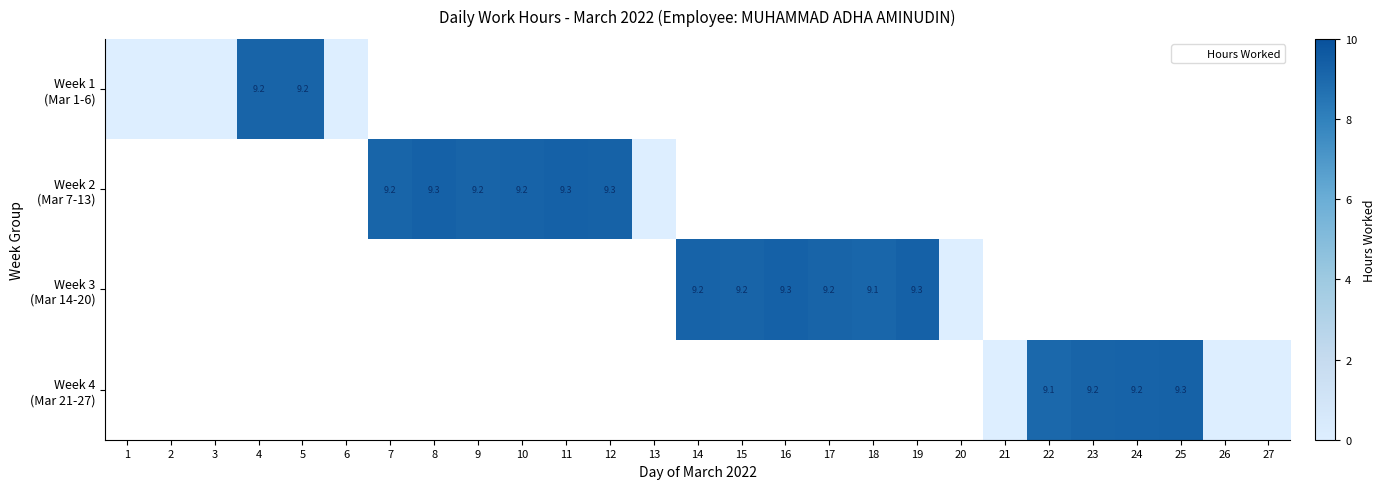

What is the maximum value shown in the chart?

9.3